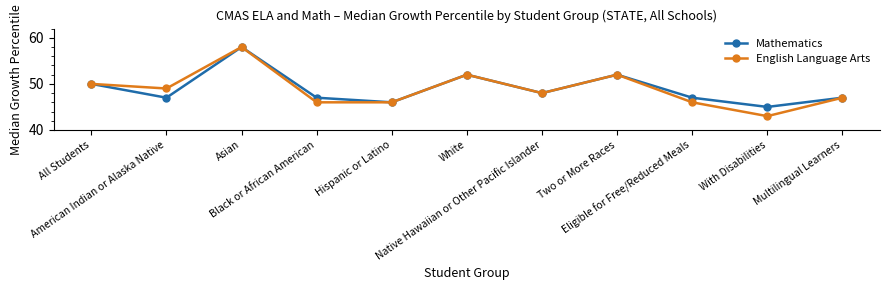

Is it true that English Language Arts equals 16 at Two or More Races?

False